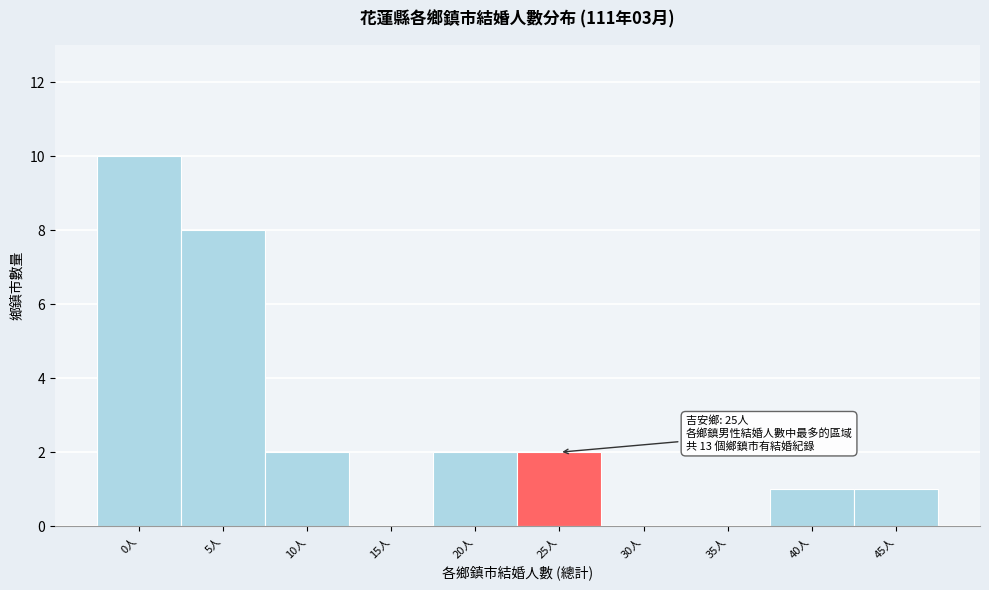

Reading left to right, extract all data points from this chart.

0人=10	5人=8	10人=2	15人=0	20人=2	25人=2	30人=0	35人=0	40人=1	45人=1